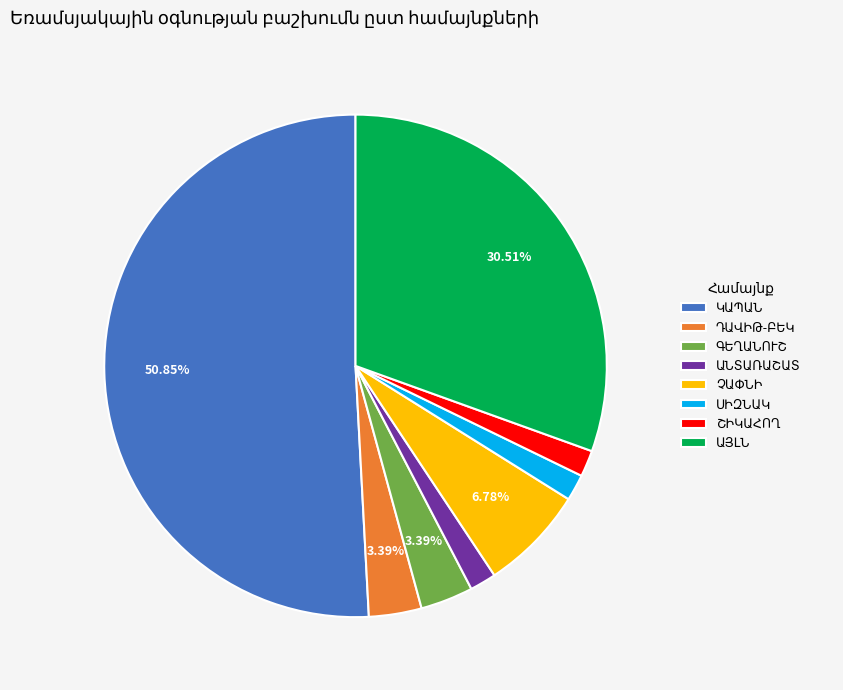

Does any single category account for the majority?

Yes